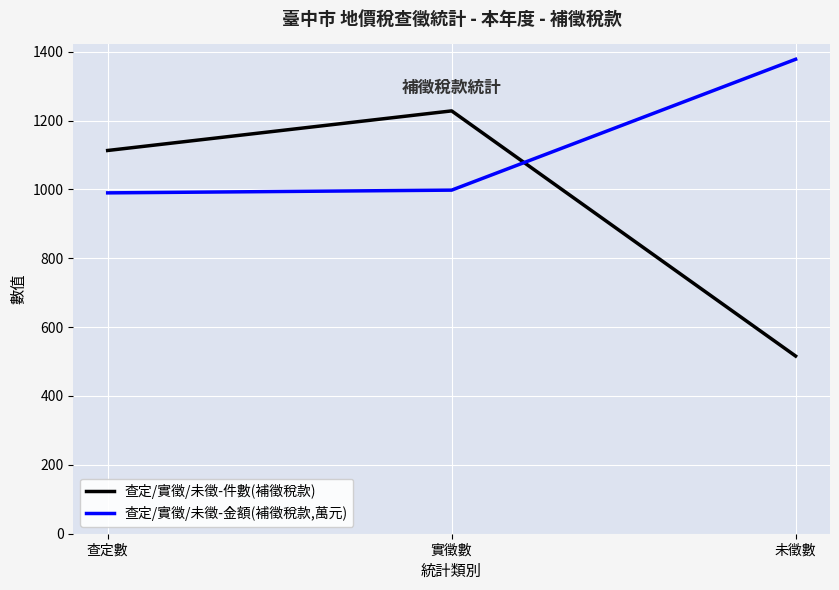

List the series in order of their overall mean, highest first.

查定/實徵/未徵-金額(補徵稅款,萬元), 查定/實徵/未徵-件數(補徵稅款)